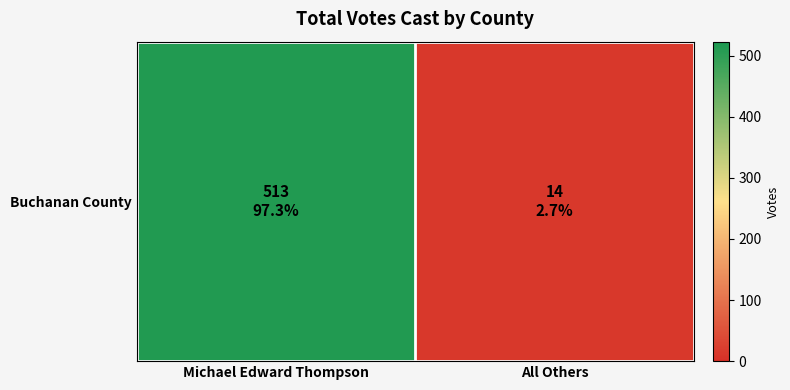

What is the maximum value shown in the chart?

513